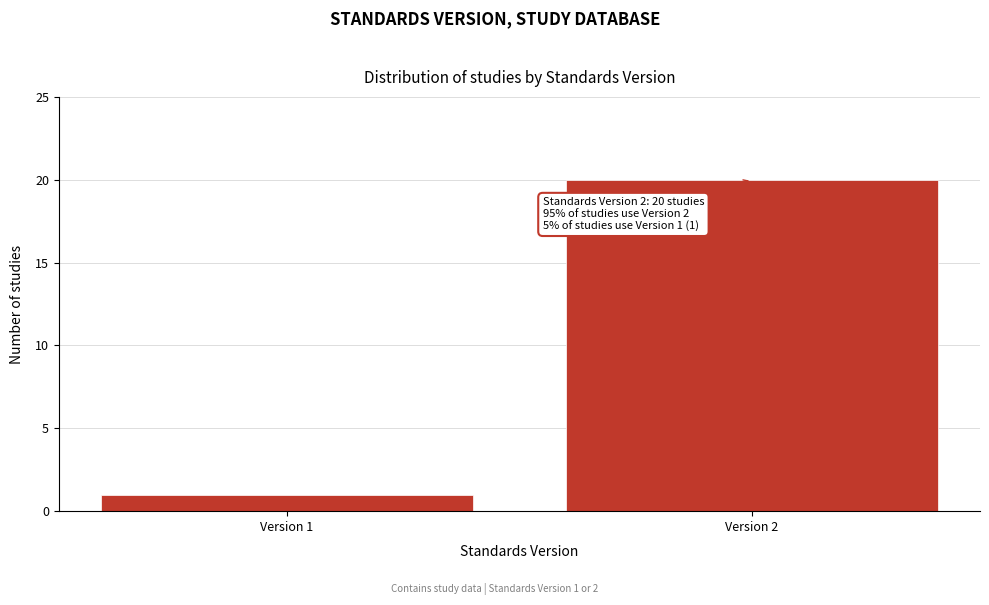

Reading right to left, extract all data points from this chart.

20	1